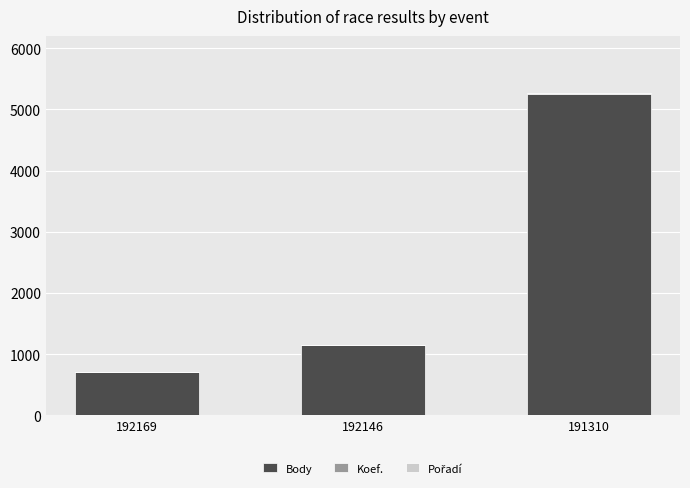

Is it true that Body equals 1142 at 192146?

True